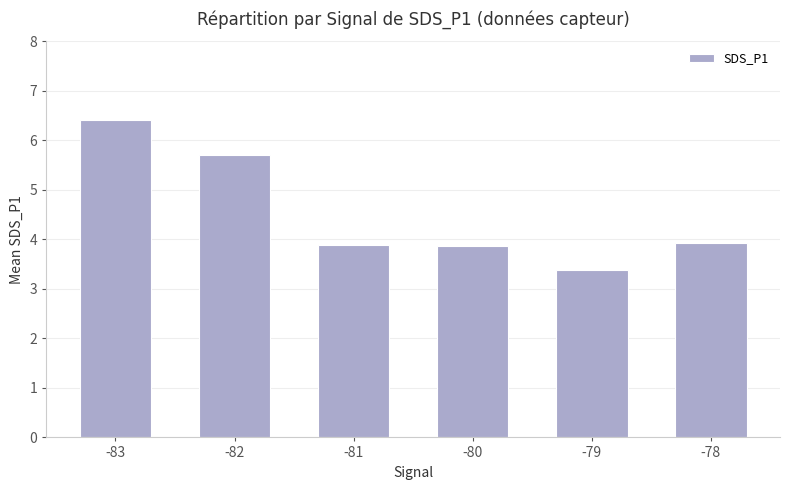

What is the sum of all values?

27.1